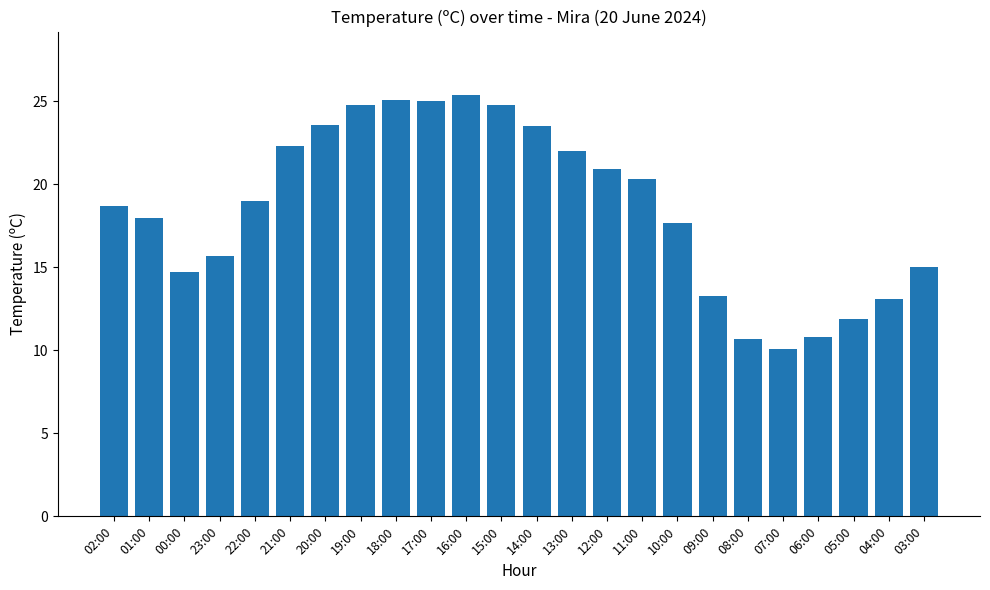

What position from the left is 18:00?

9